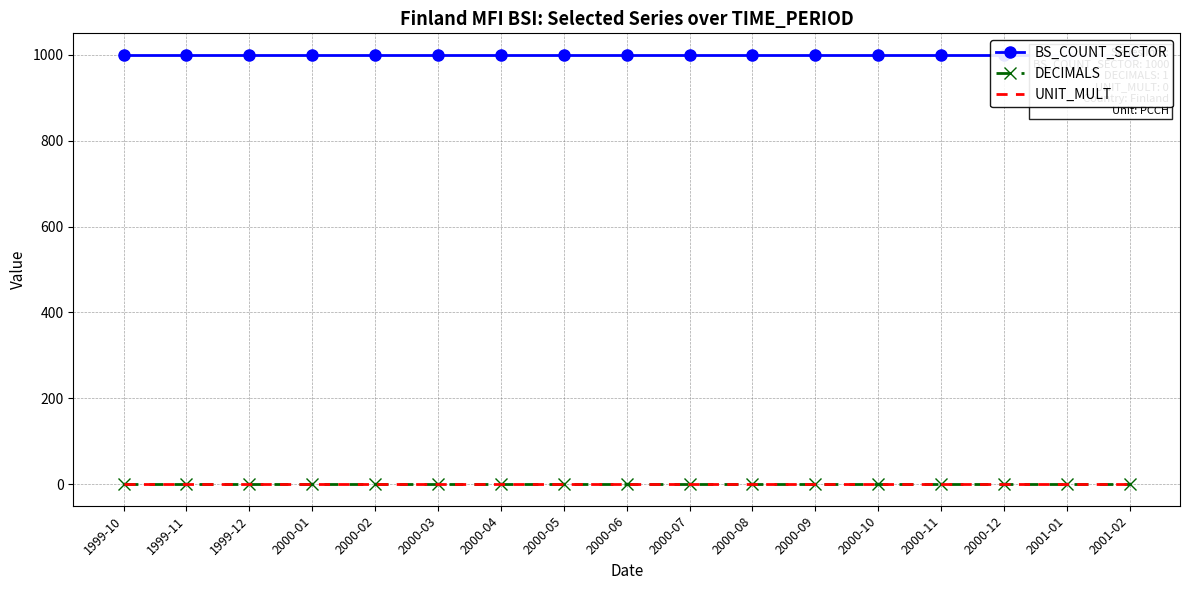

At how many categories does at least one series exceed 989?

17